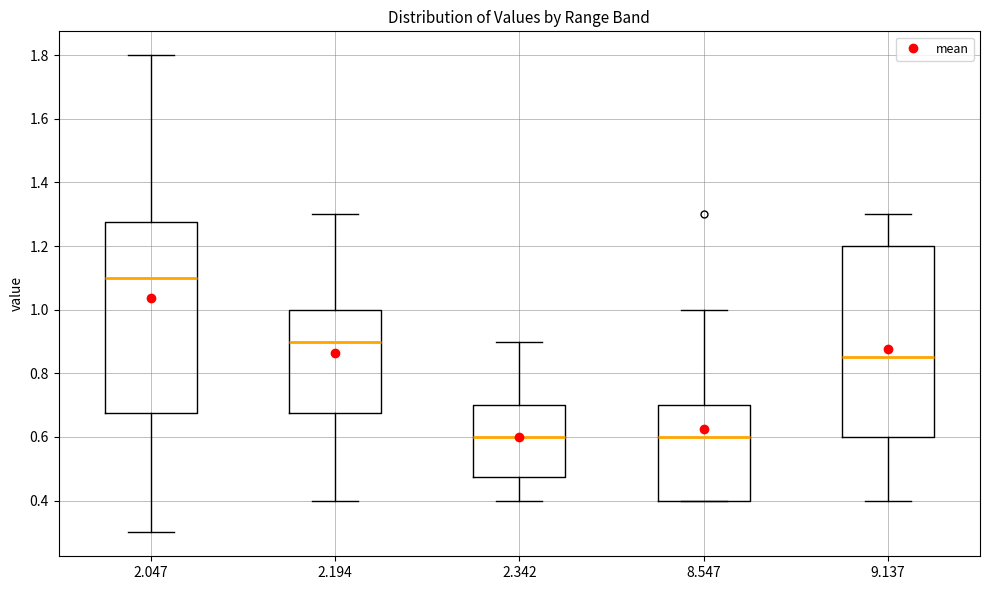

Where is the upper edge of the box at x = 2.342 on the y-axis? The values are not printed on the chart, so give them approximately, as read against the axis.

0.70